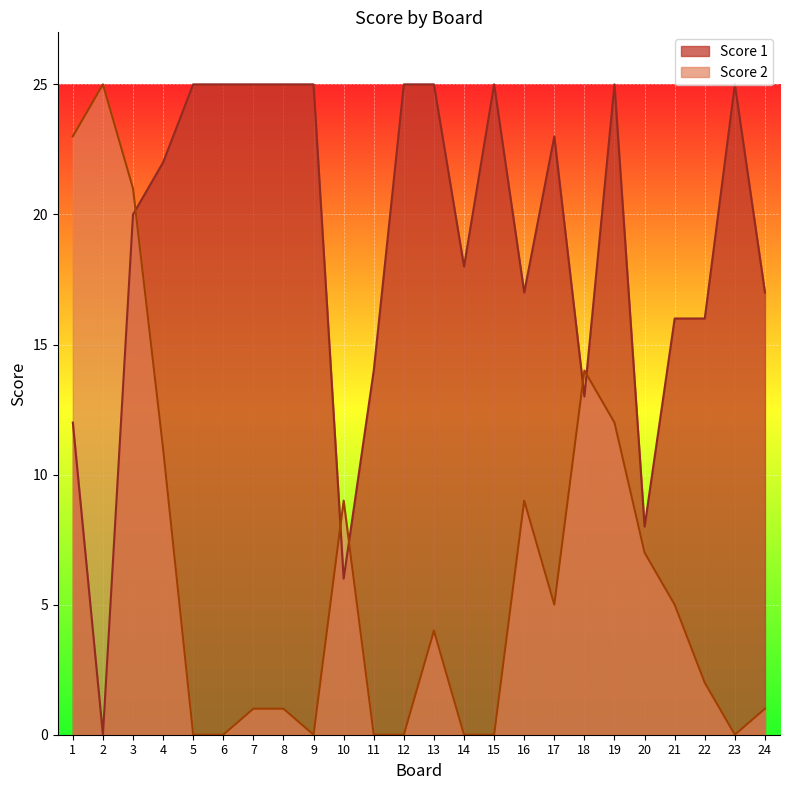

At 23, list the series in order from largest to smallest.

Score 1, Score 2